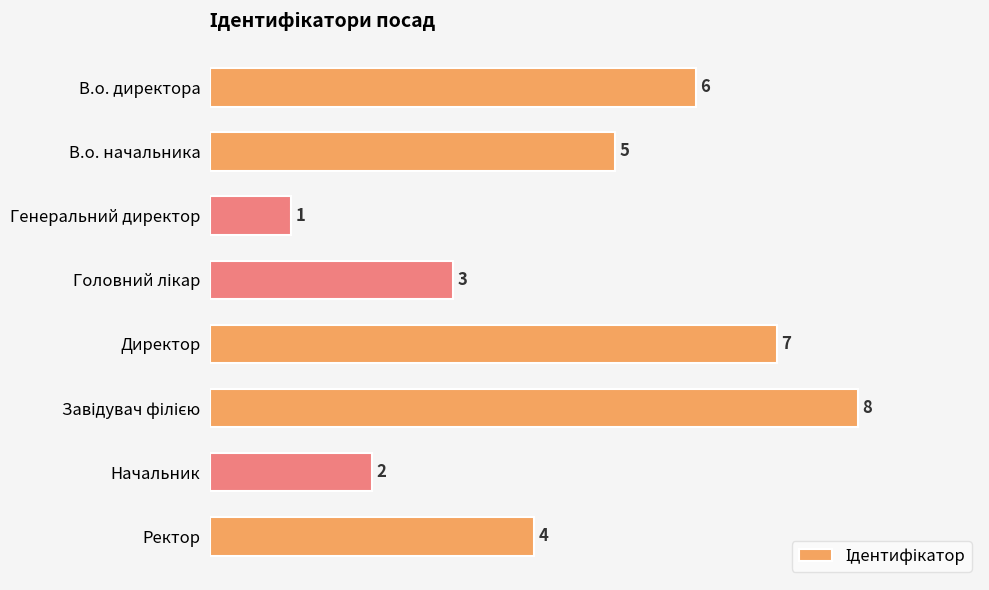

The chart shows a value of 2 at Начальник. True or false?

True